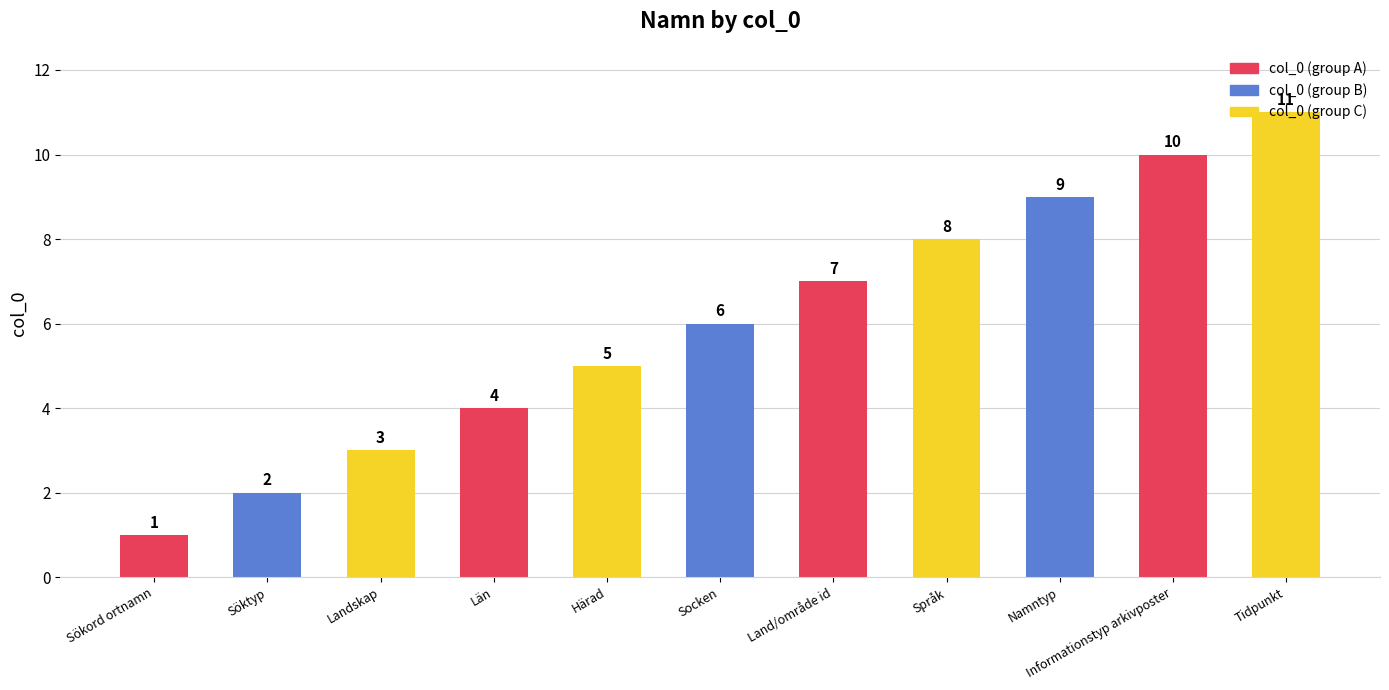

Does the chart contain any negative values?

No